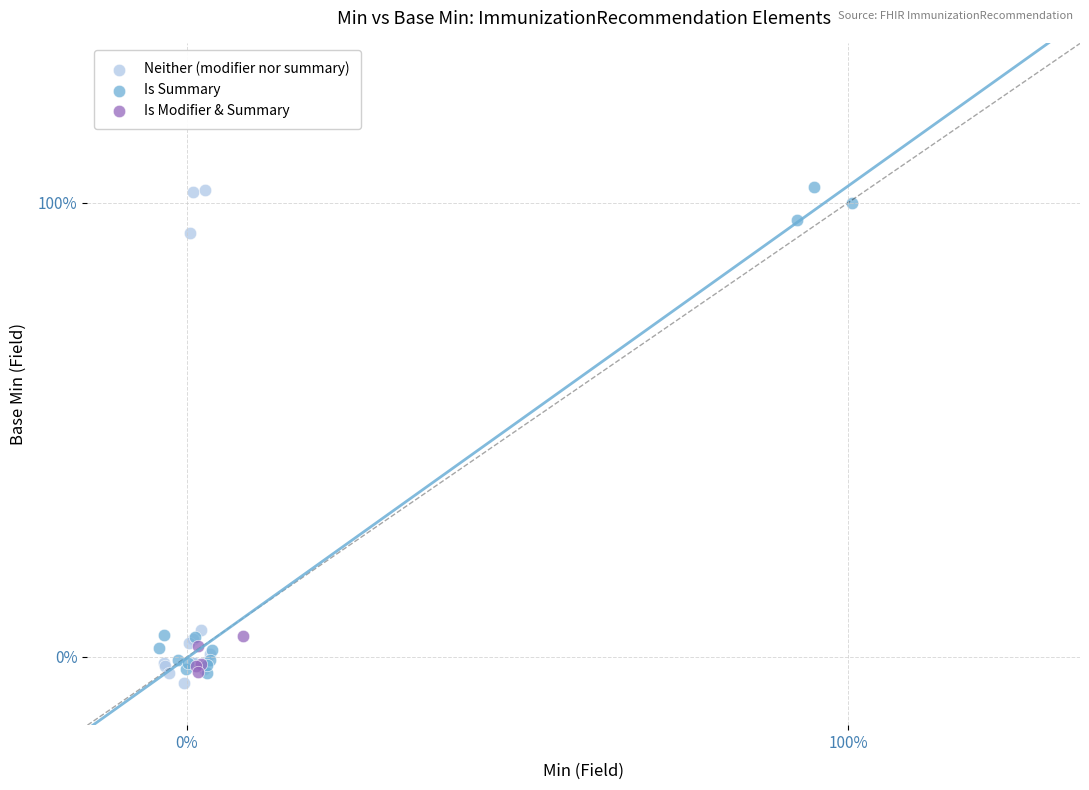

What are all the series names shown in the legend?

Neither (modifier nor summary), Is Summary, Is Modifier & Summary